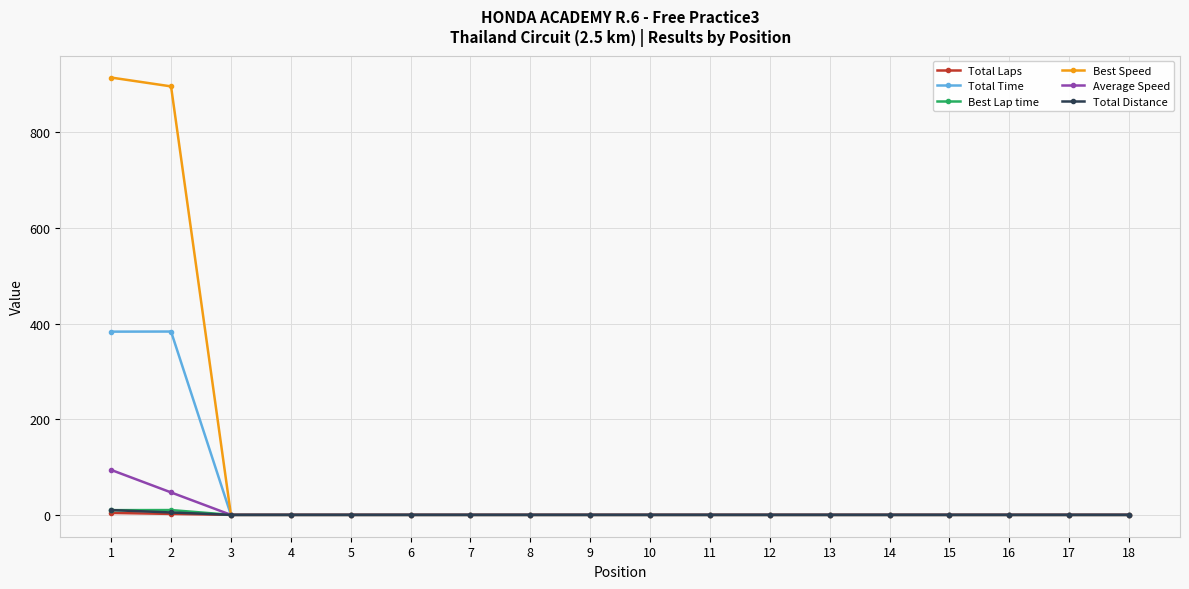

Count the number of categories in the chart.

18